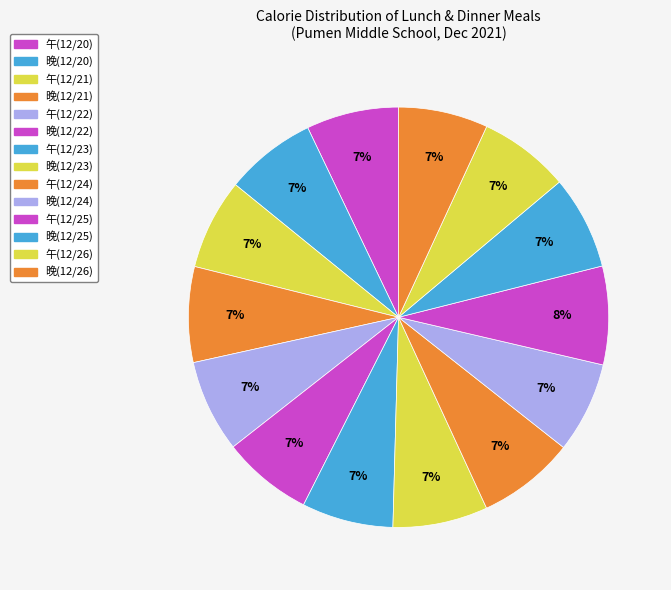

Which slice is the smallest?

晚(12/26)